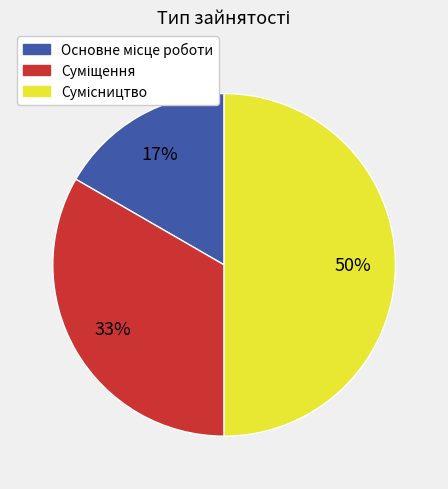

To the nearest percent, what is the average slice percentage?

33%